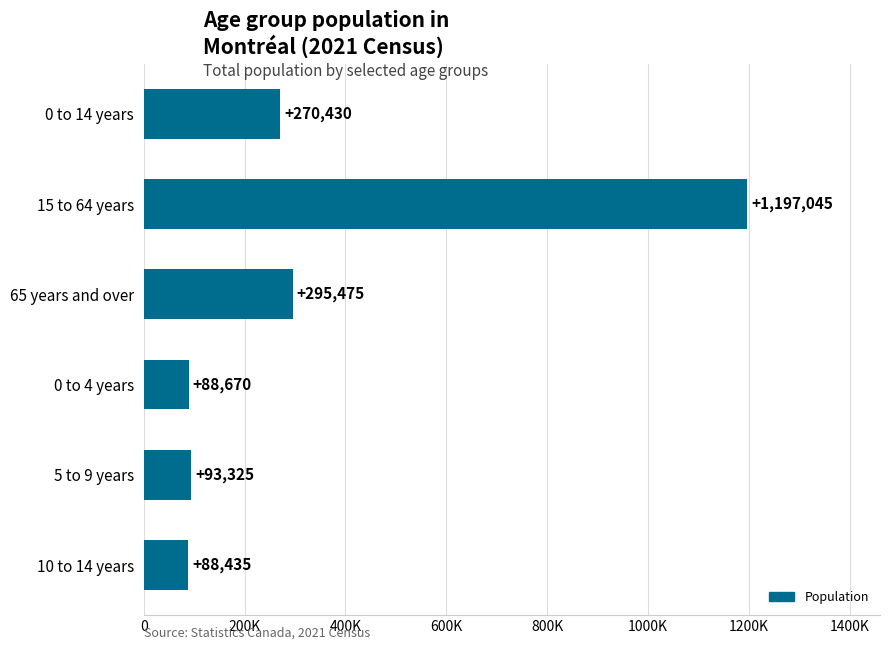

Rank the categories by value from lowest to highest.

10 to 14 years, 0 to 4 years, 5 to 9 years, 0 to 14 years, 65 years and over, 15 to 64 years